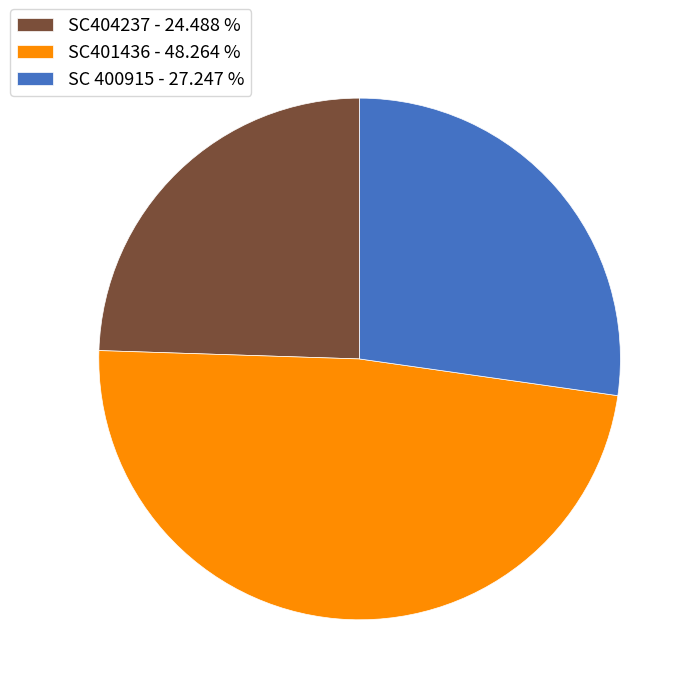

True or false: SC401436 accounts for 57% of the total.

False